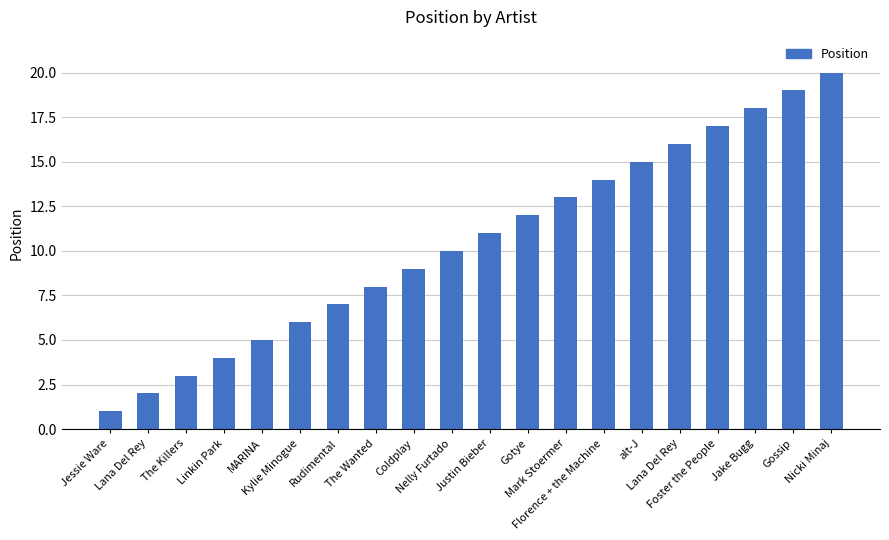

What is the sum of all values?

210